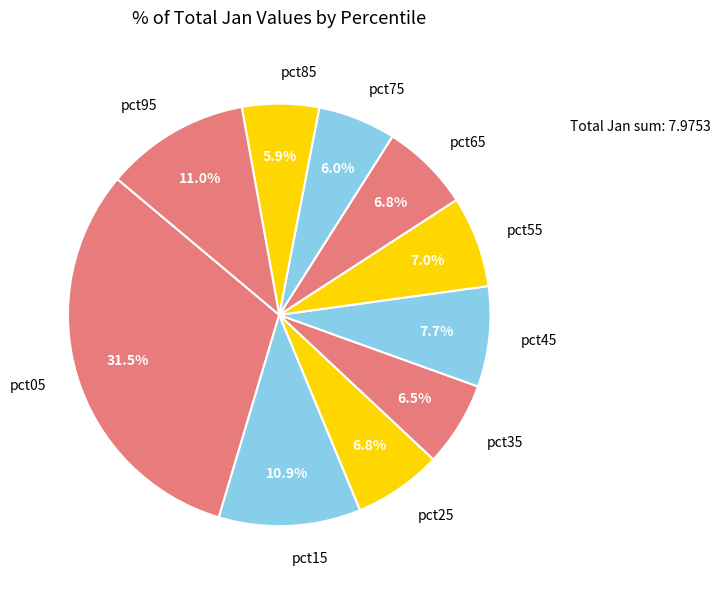

How many slices are in this pie chart?

10